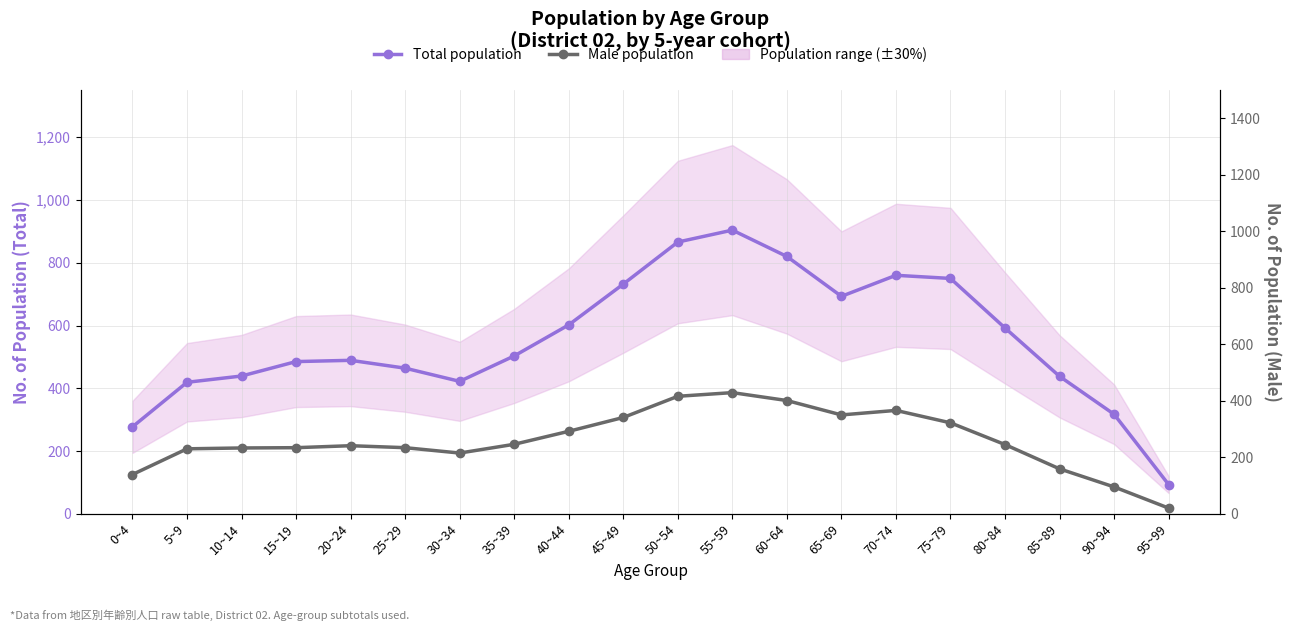

What is the label of the 18th point from the left?

85~89